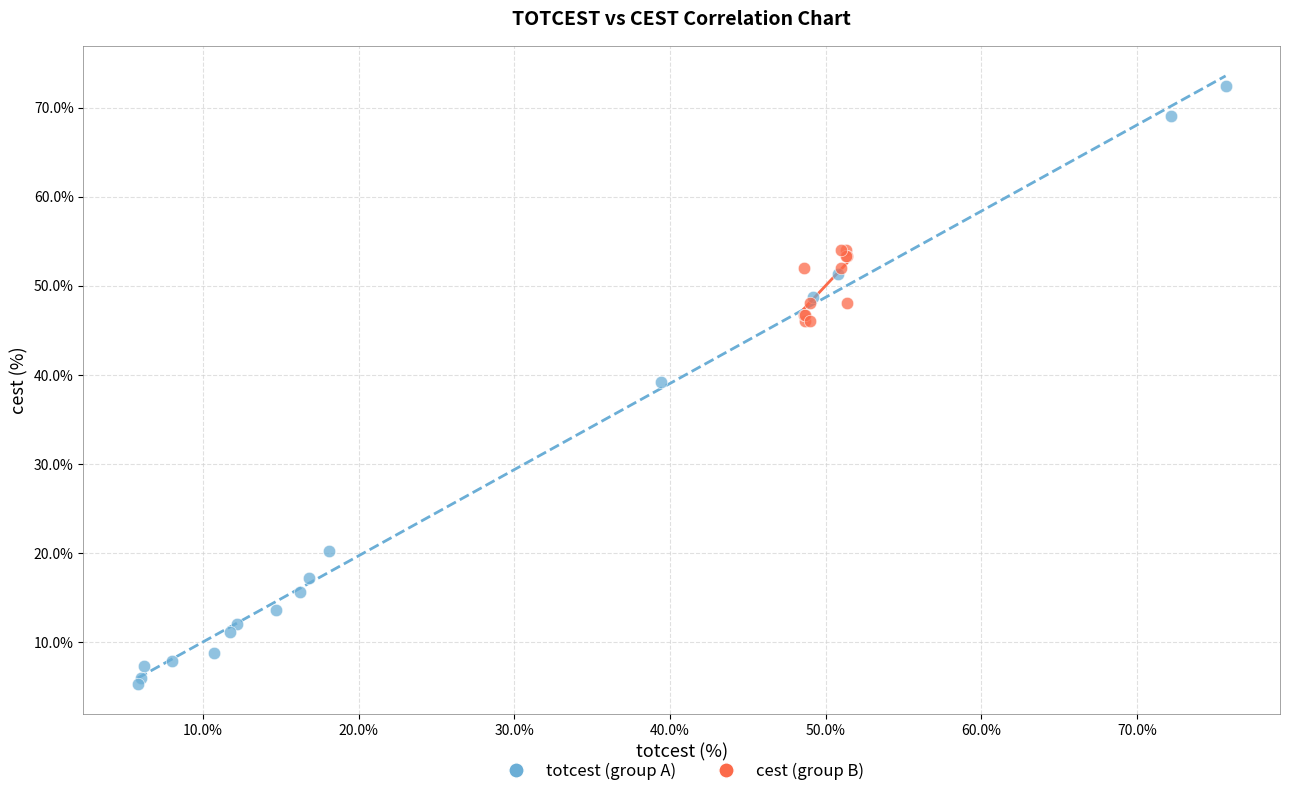

Which series reaches the minimum Y coordinate?

totcest (group A)